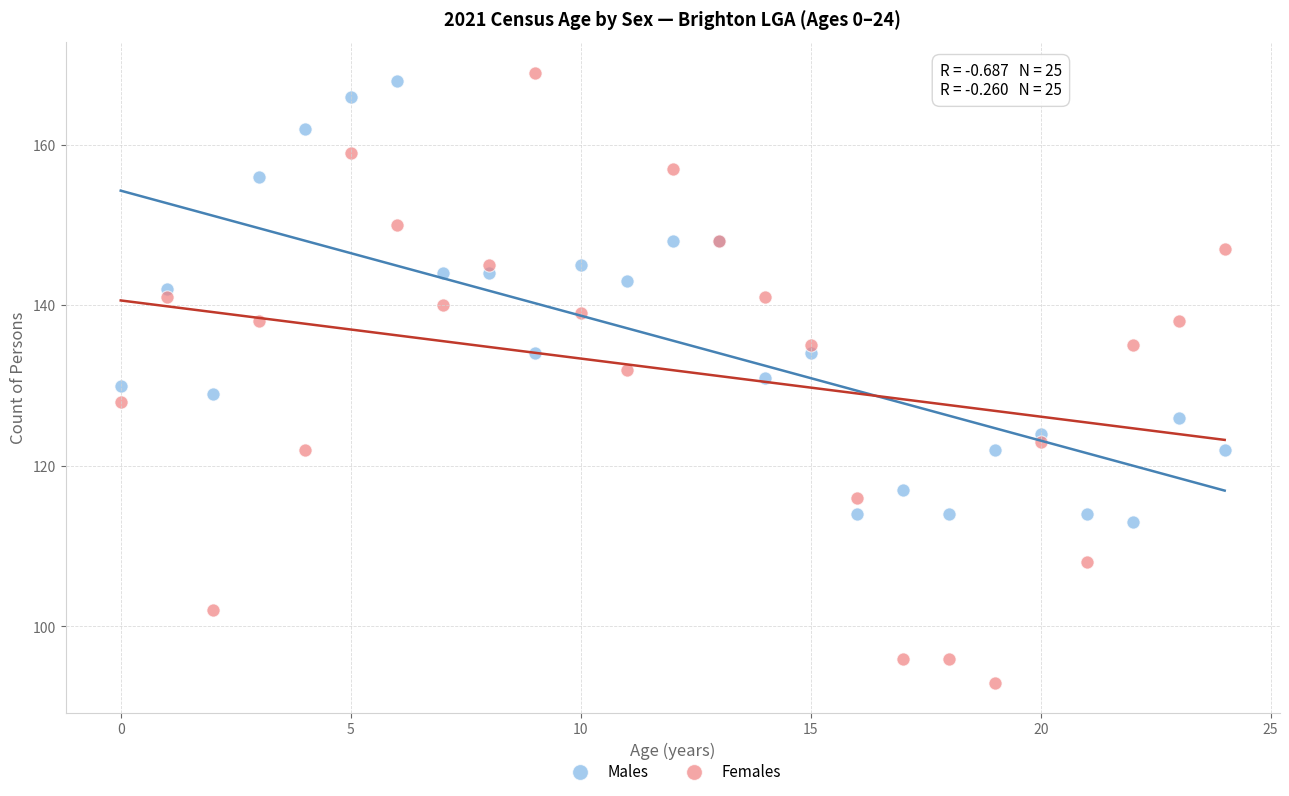

Which series reaches the maximum Y coordinate?

Females